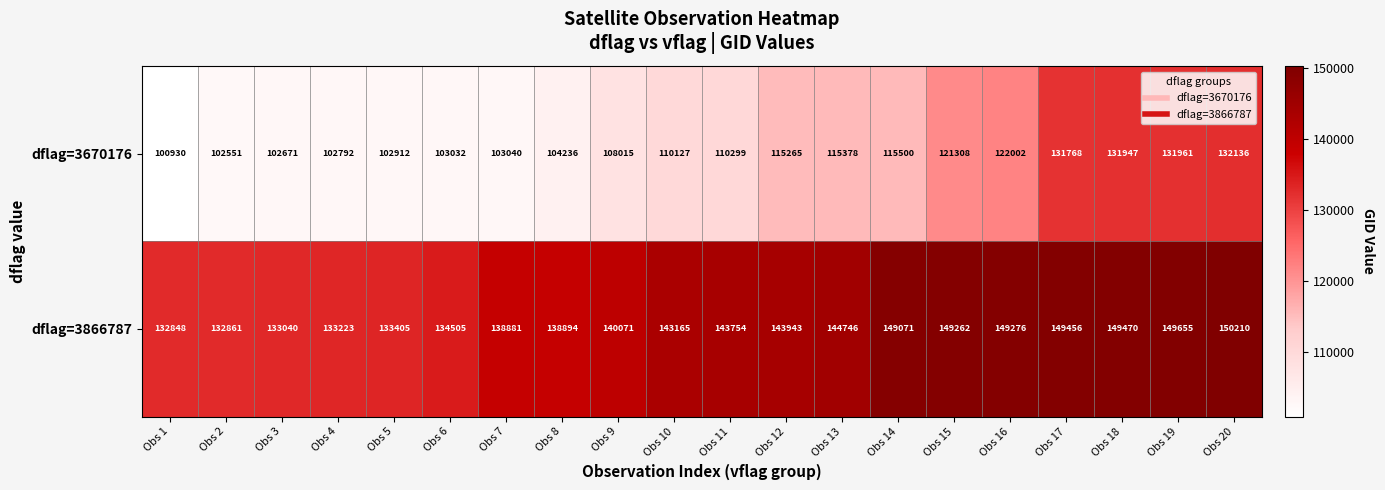

What is the difference between the dflag=3670176 values at Obs 16 and Obs 5?

19090